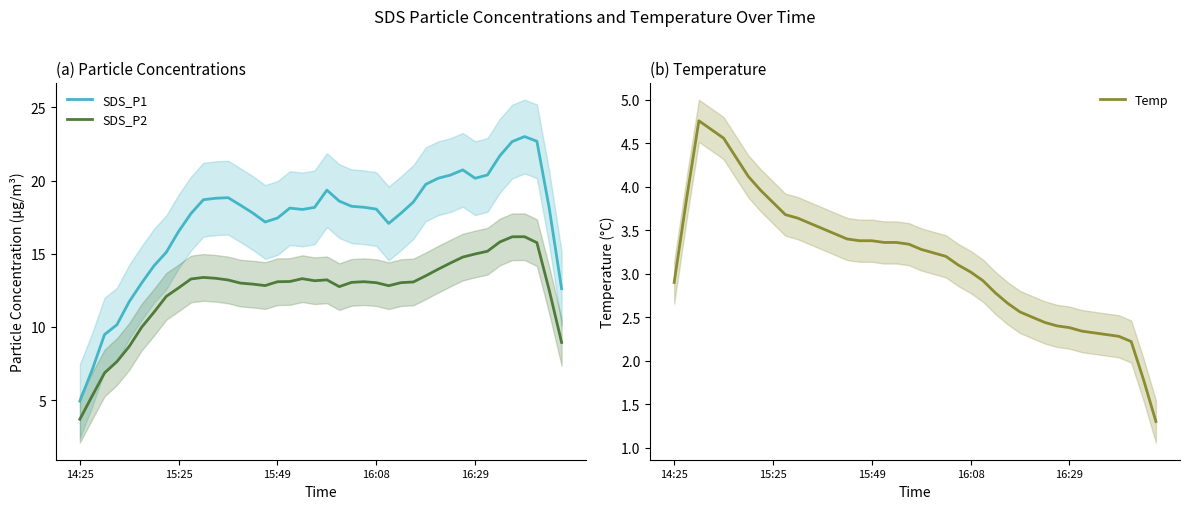

What is the difference between the highest and lowest values at 28?

17.2